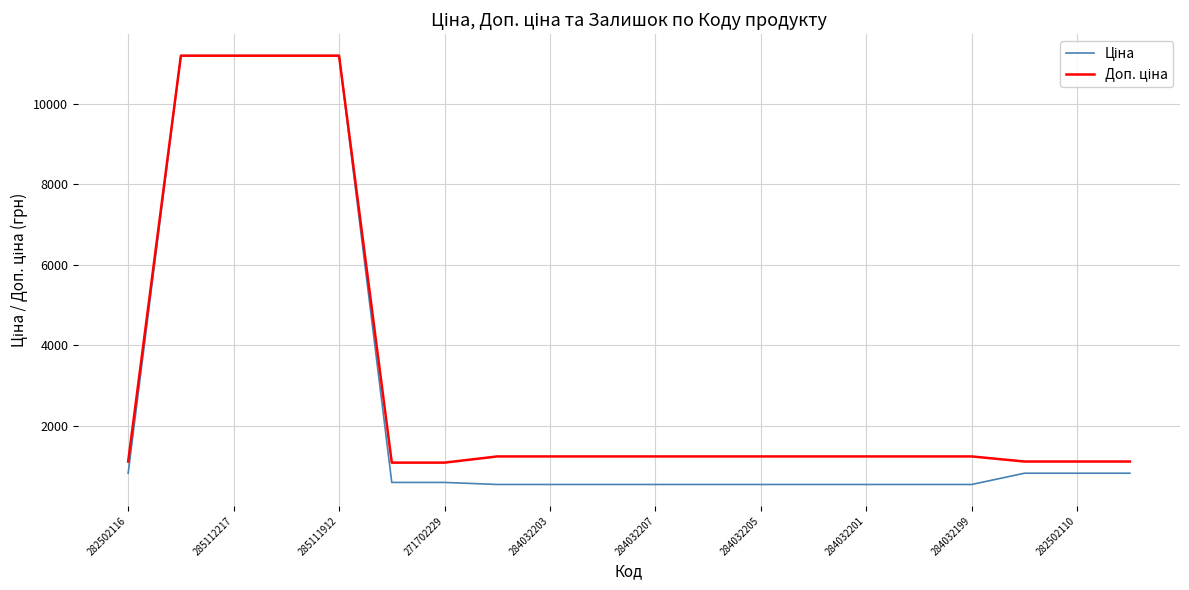

What is the smallest value displayed?

539.0